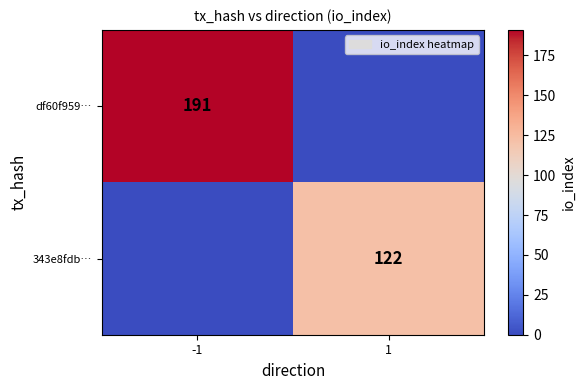

Is the value of df60f959… at -1 greater than the value of 343e8fdb… at 1?

Yes